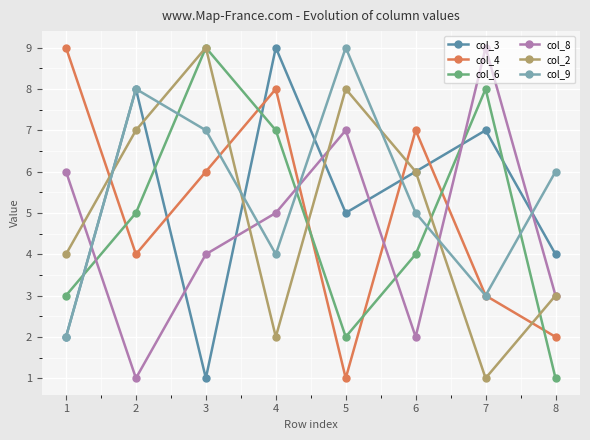

How many col_6 values are between 3 and 8?

5